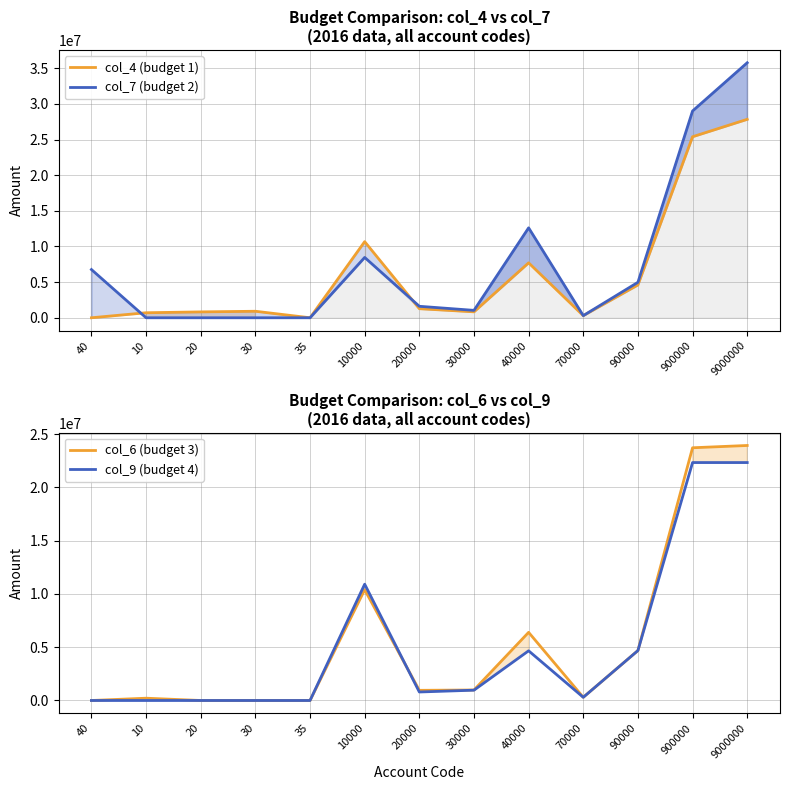

Where is the first local maximum for col_6 (budget 3)?

10